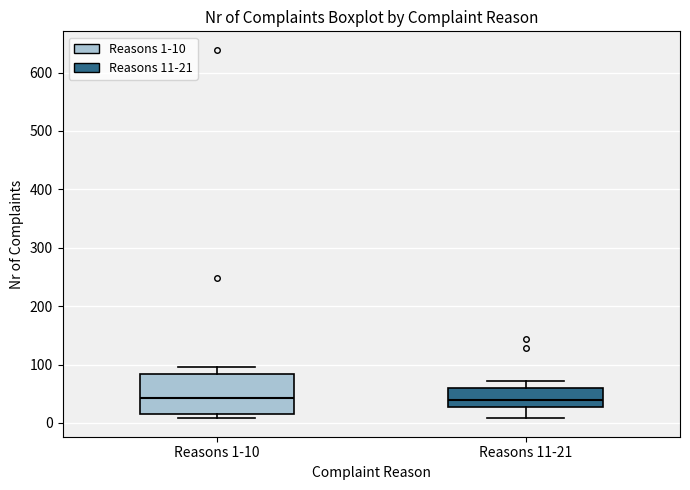

Where does the upper whisker of the box for Reasons 11-21 end on the y-axis? The values are not printed on the chart, so give them approximately, as read against the axis.

70